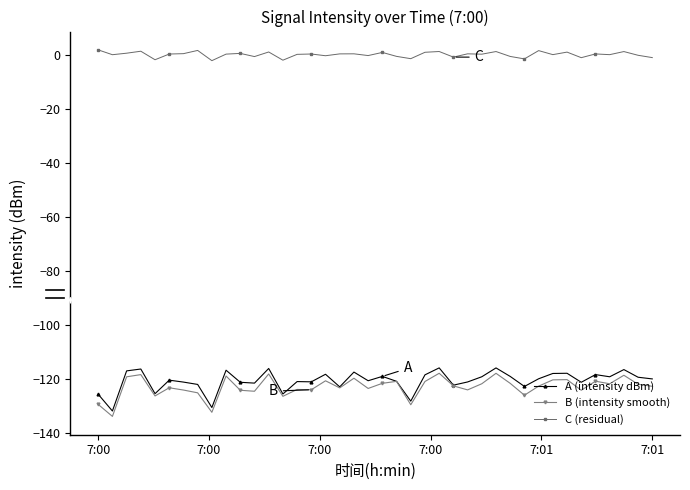

What is the value of the A (intensity dBm) point at the 13th from the left?

-116.2